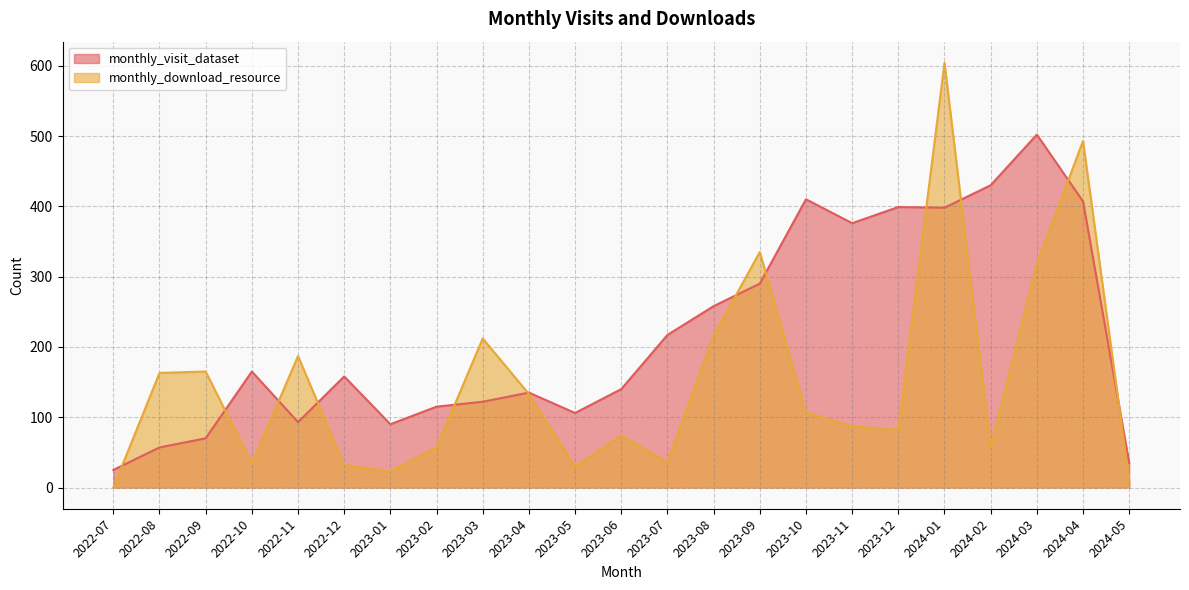

What position from the right is 2023-04?

14